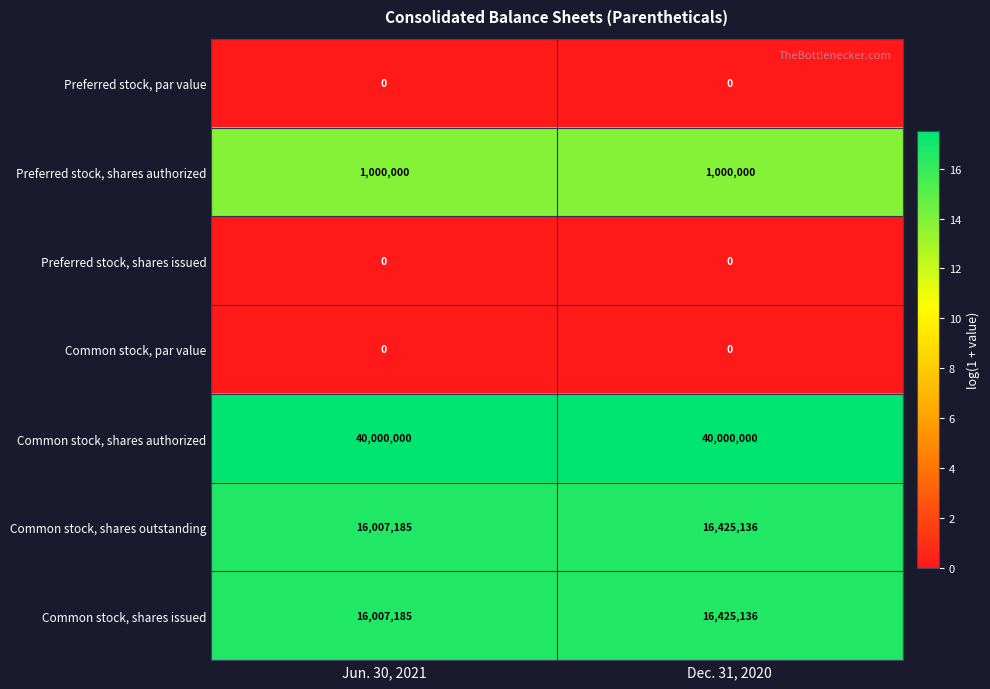

At which category is the sum across all series the highest?

Dec. 31, 2020